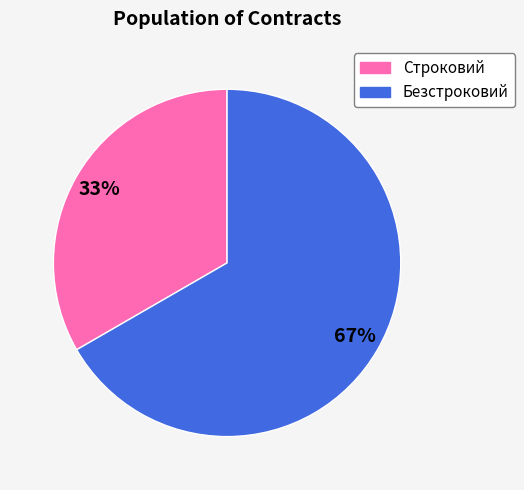

Between Безстроковий and Строковий, which is larger?

Безстроковий